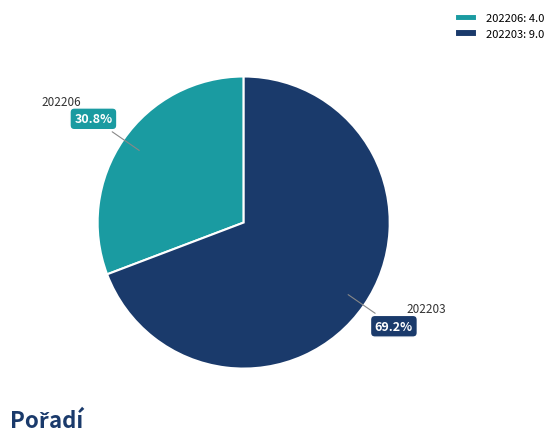

Which has a higher value, 202203 or 202206?

202203